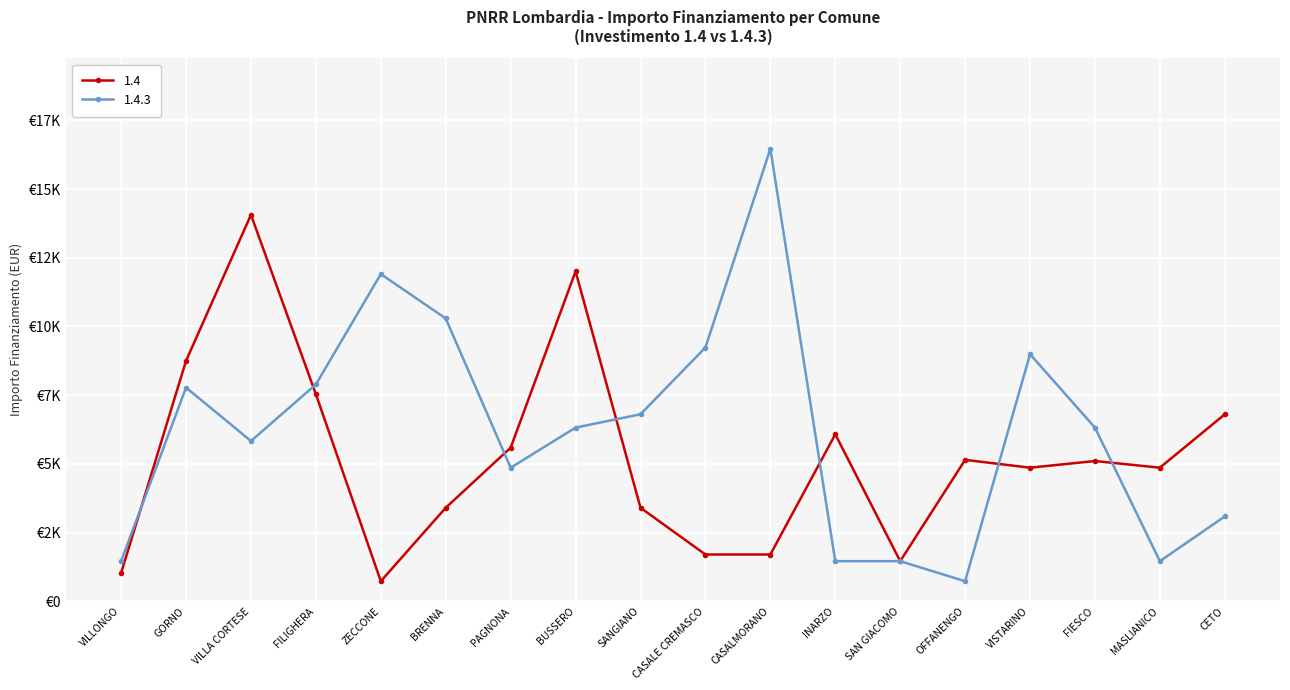

What are all the series names shown in the legend?

1.4, 1.4.3